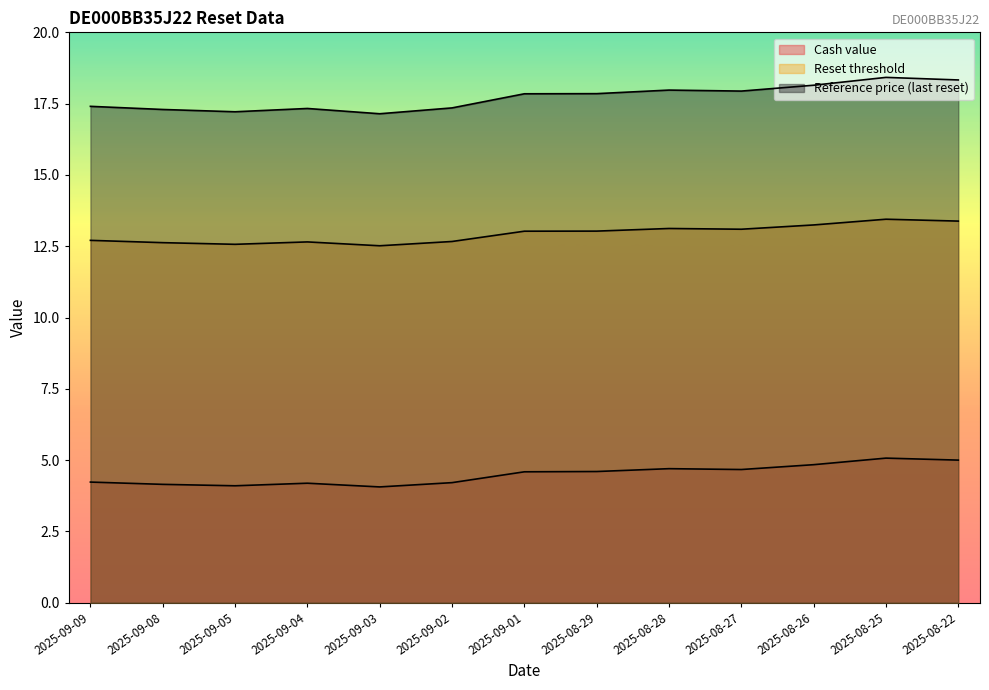

Which has a higher value, 2025-09-01 or 2025-09-03?

2025-09-01